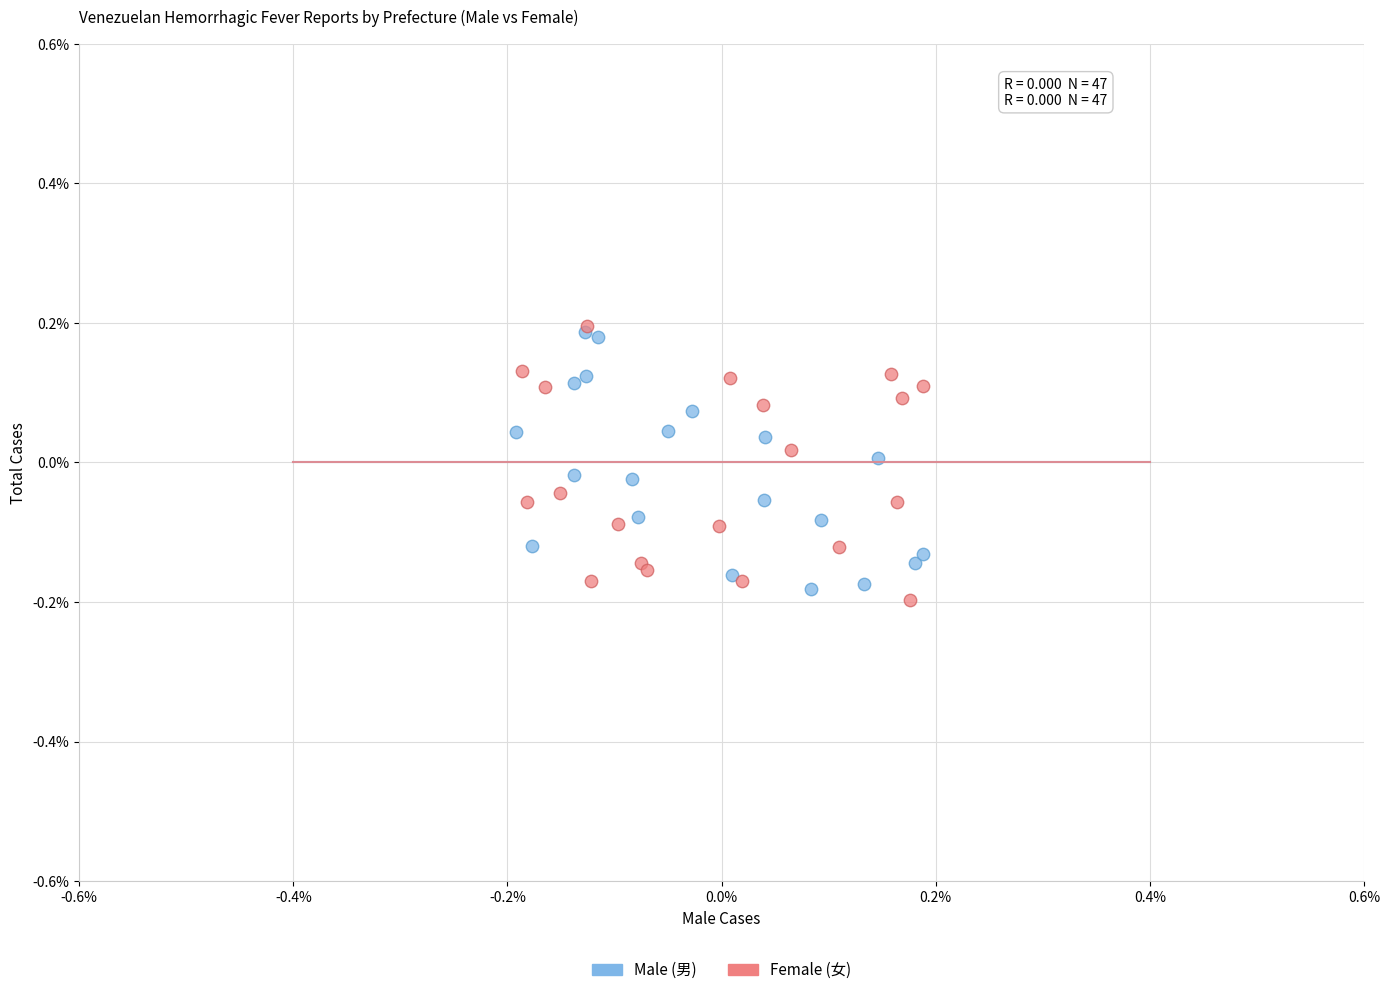

What are all the series names shown in the legend?

Male (男), Female (女)